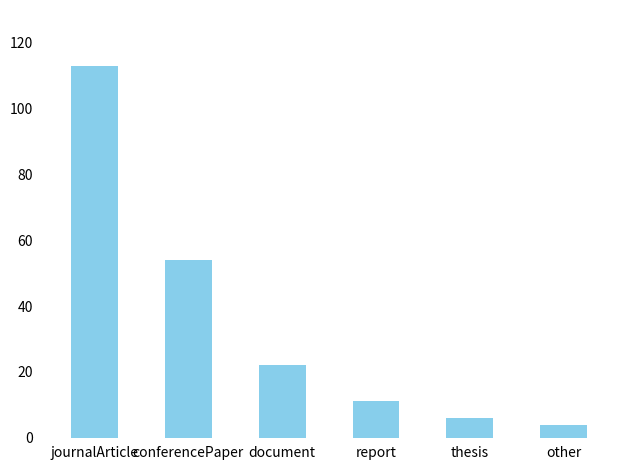

What is the value of the 3rd bar from the left?

22